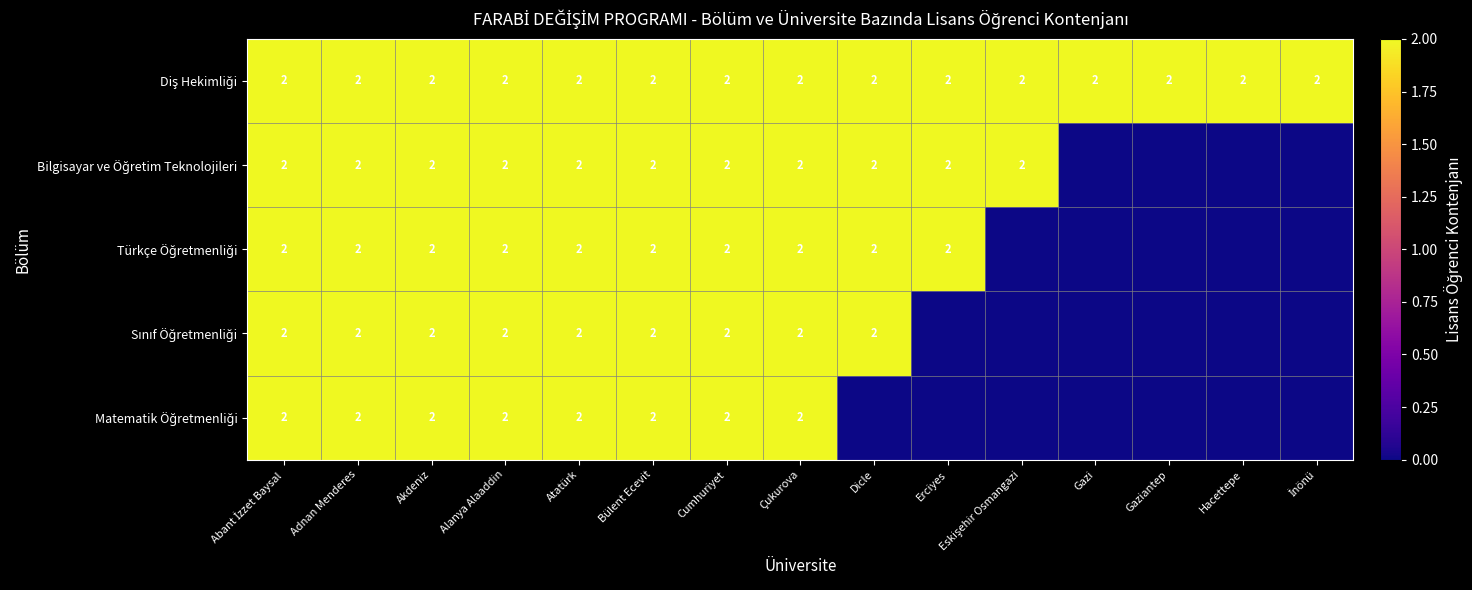

What is the difference between the second highest and minimum values in the Bilgisayar ve Öğretim Teknolojileri series?

2